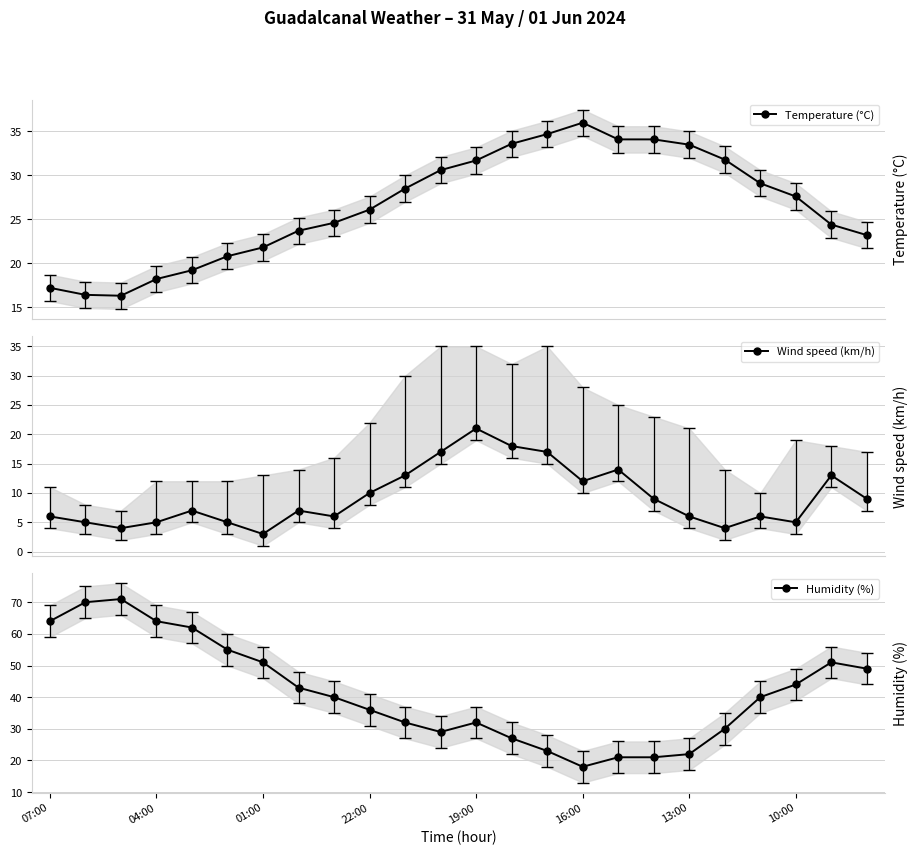

What is the difference between the maximum and minimum values in the Temperature (°C) series?

19.7